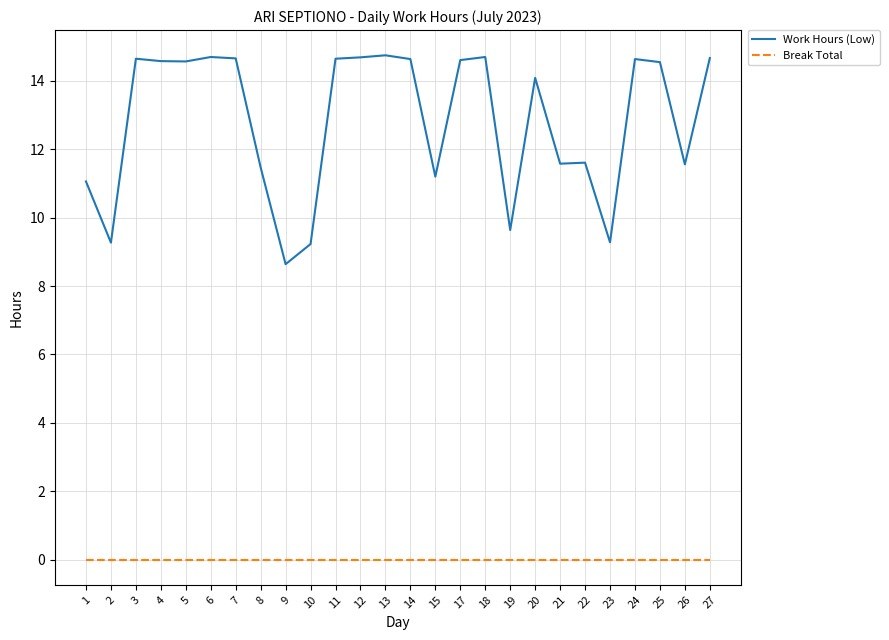

List the series in order of their peak value, highest first.

Work Hours (Low), Break Total